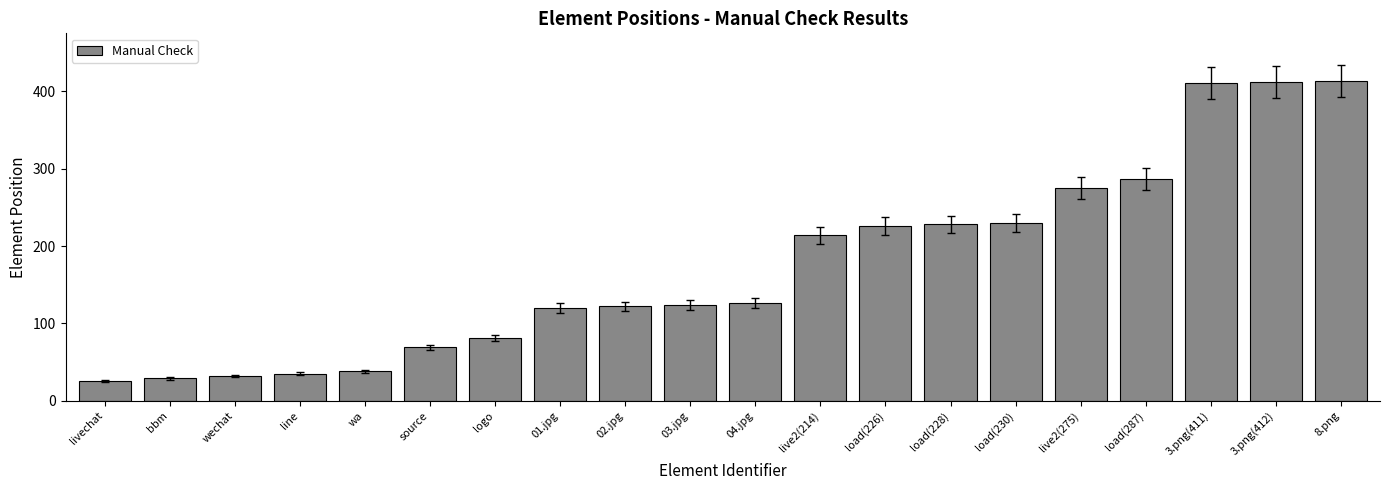

How many series are shown in this chart?

1